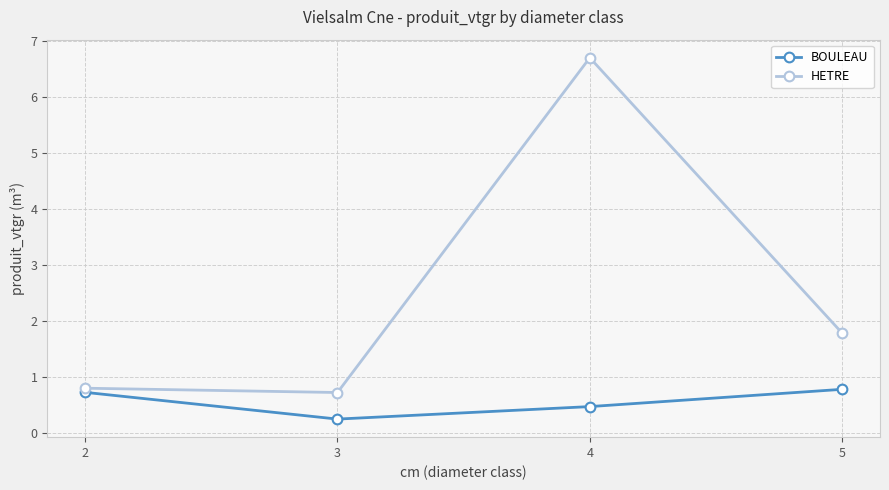

Between 3 and 5, which series saw the biggest shift?

HETRE